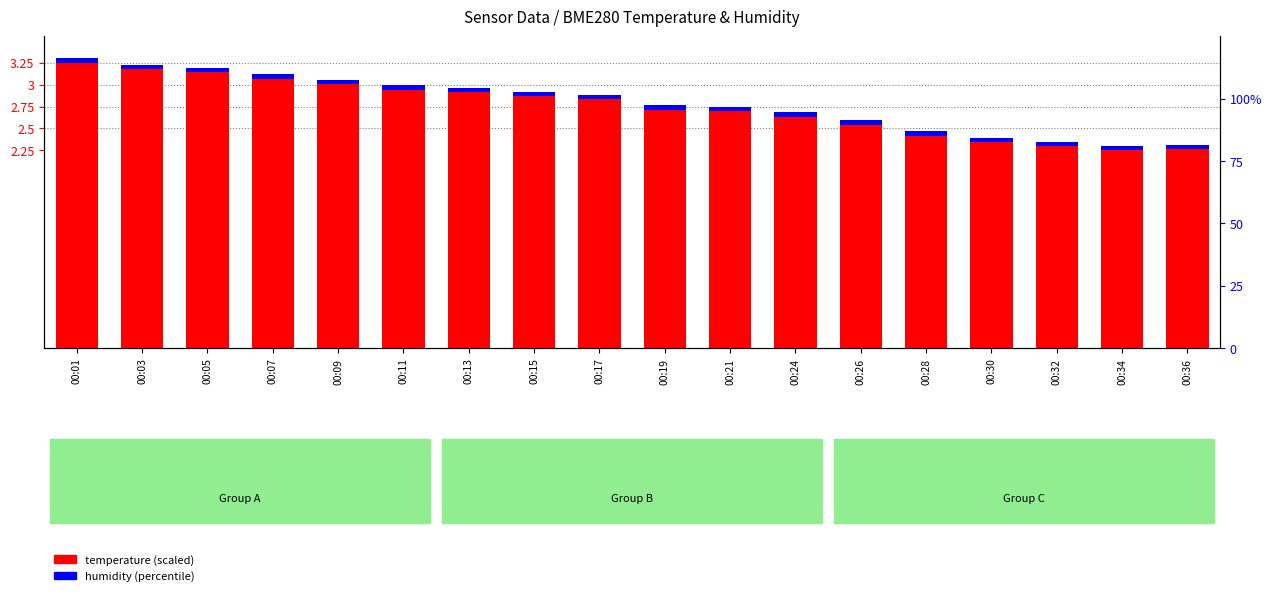

Reading left to right, transcribe all the data shown in this chart.

temperature (scaled): 3.2	3.2	3.1	3.1	3.0	2.9	2.9	2.9	2.8	2.7	2.7	2.6	2.5	2.4	2.3	2.3	2.2	2.3
humidity (percentile): 0.0	0.0	0.0	0.0	0.0	0.0	0.0	0.0	0.0	0.0	0.0	0.0	0.0	0.0	0.0	0.0	0.0	0.0